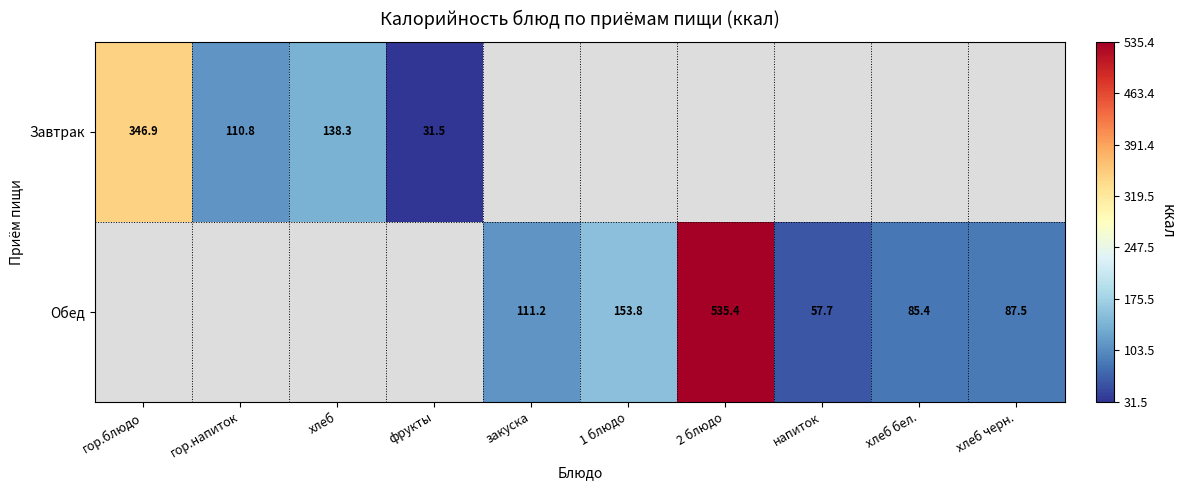

True or false: Завтрак has a value of 146.0 at гор.напиток.

False